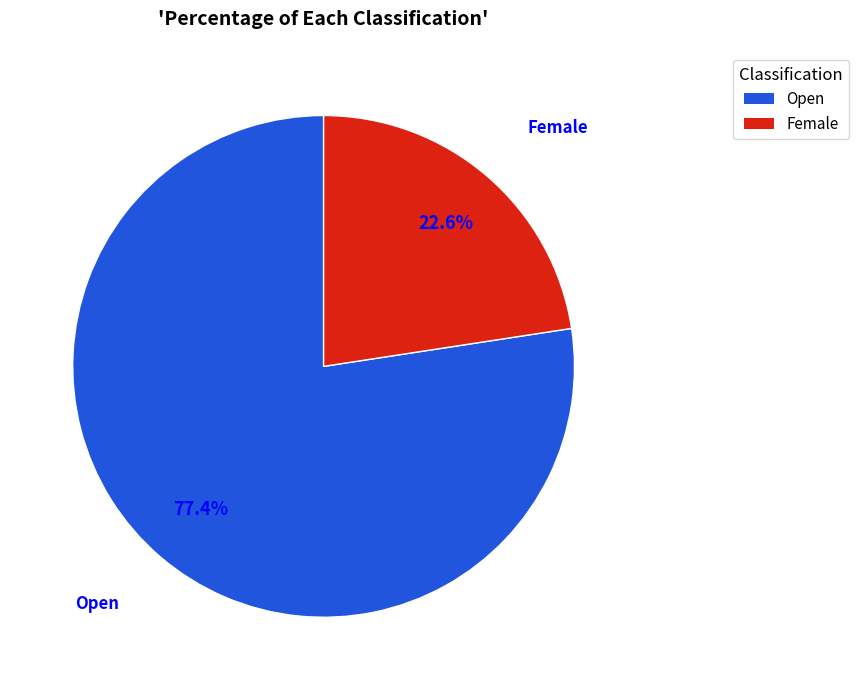

To the nearest percent, what is the average slice percentage?

50%